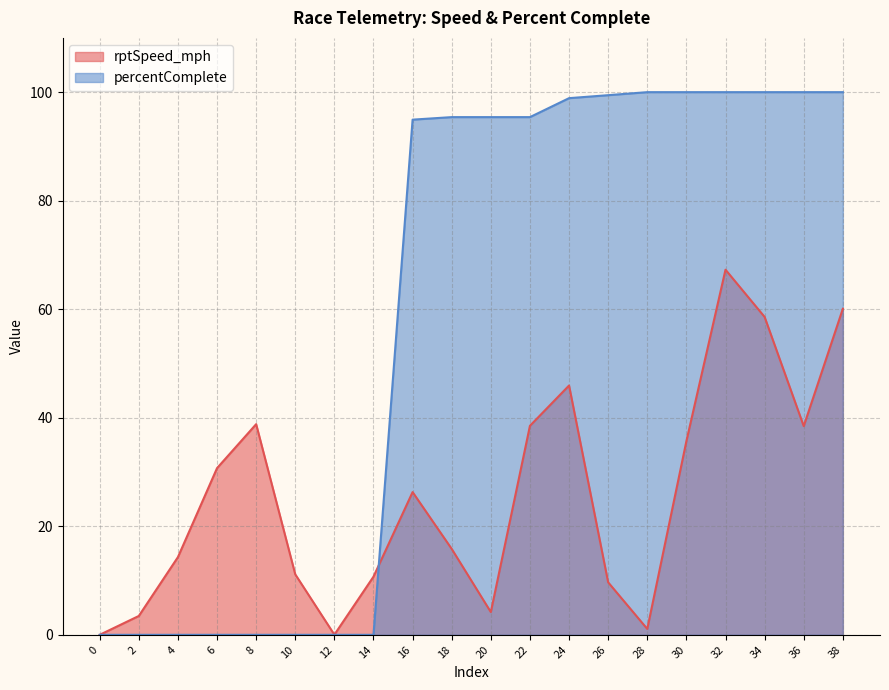

Where is percentComplete nearest to the value 50?

16